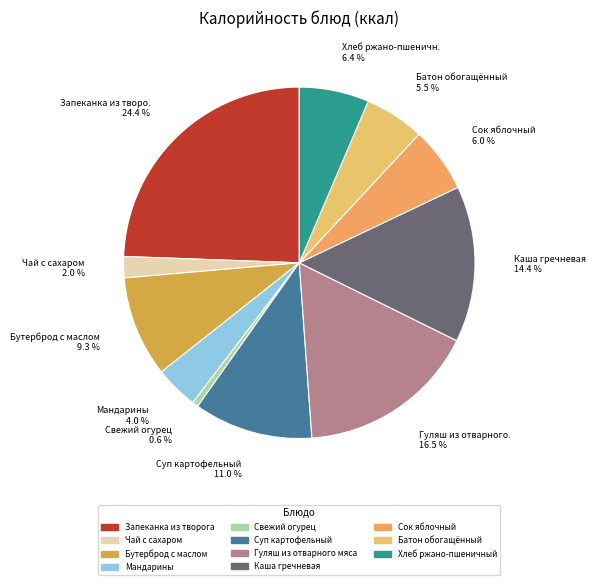

Approximately how many times larger is the value at Запеканка из творога compared to Гуляш из отварного мяса?

1.5